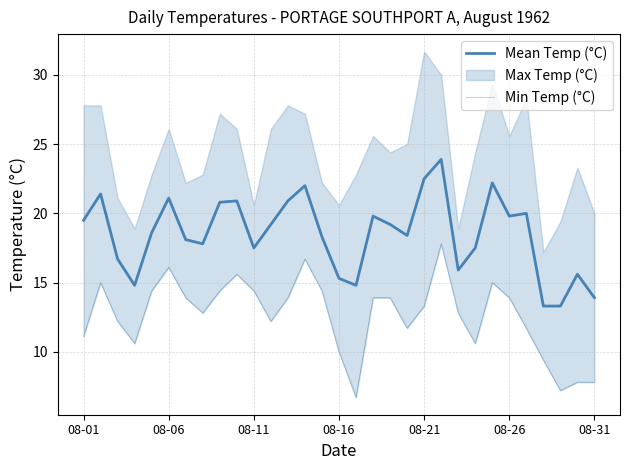

True or false: Min Temp (°C) and Mean Temp (°C) intersect in this chart.

False